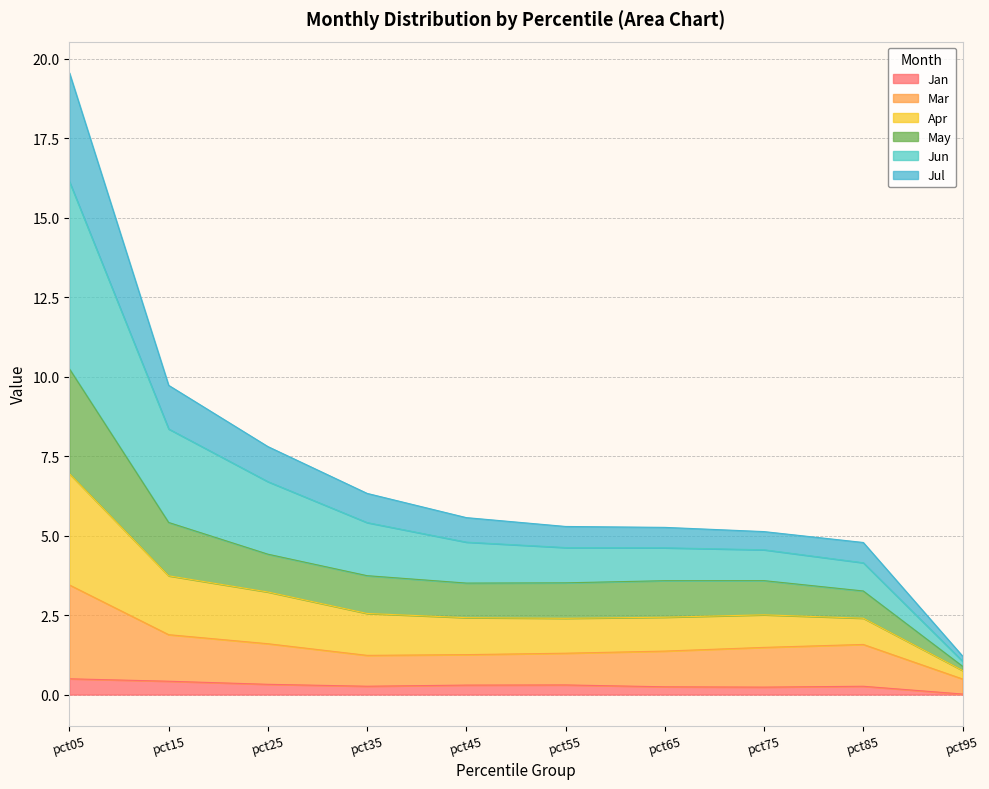

What is the highest value of the Jan series?

0.5